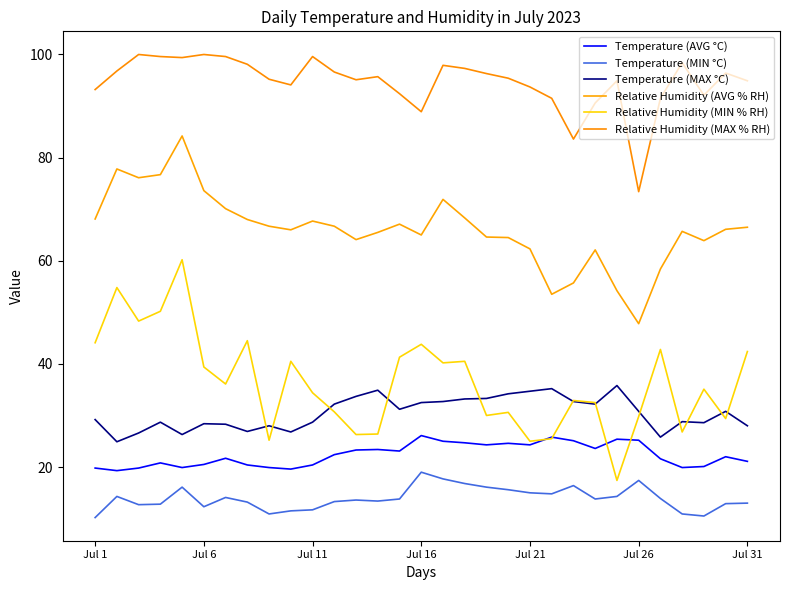

How many lines are shown in the chart?

6